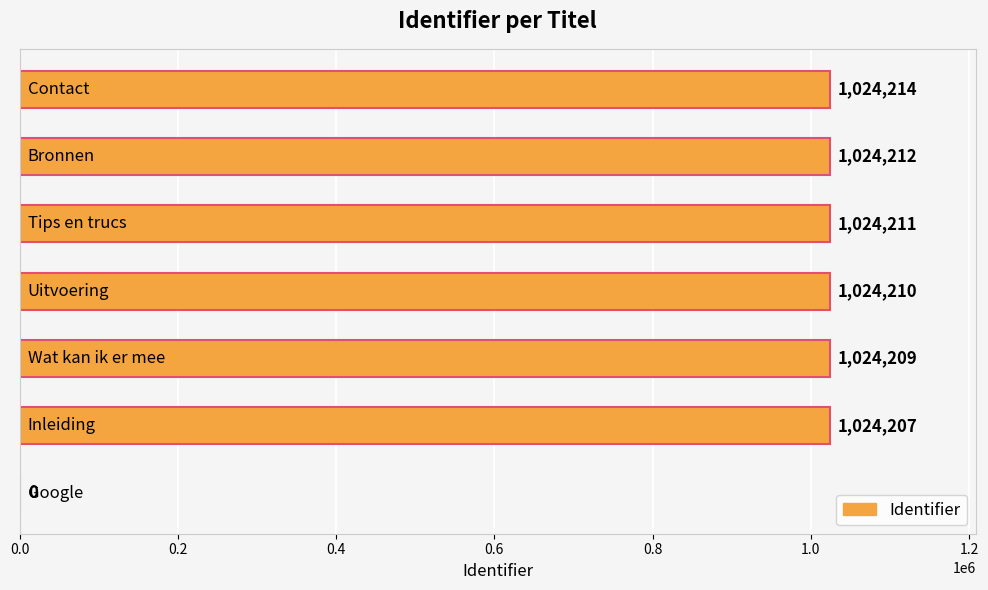

What is the sum of all values?

6145263